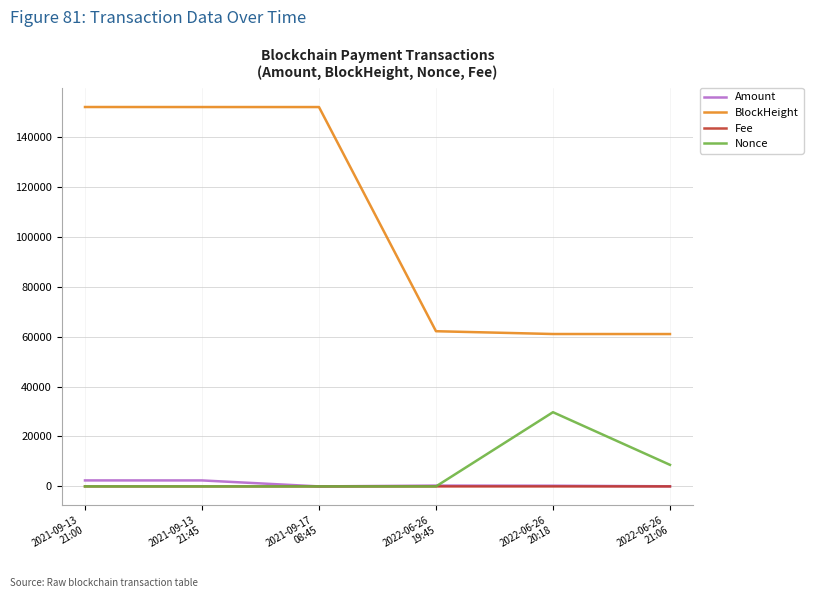

Which series has the largest total across all categories?

BlockHeight